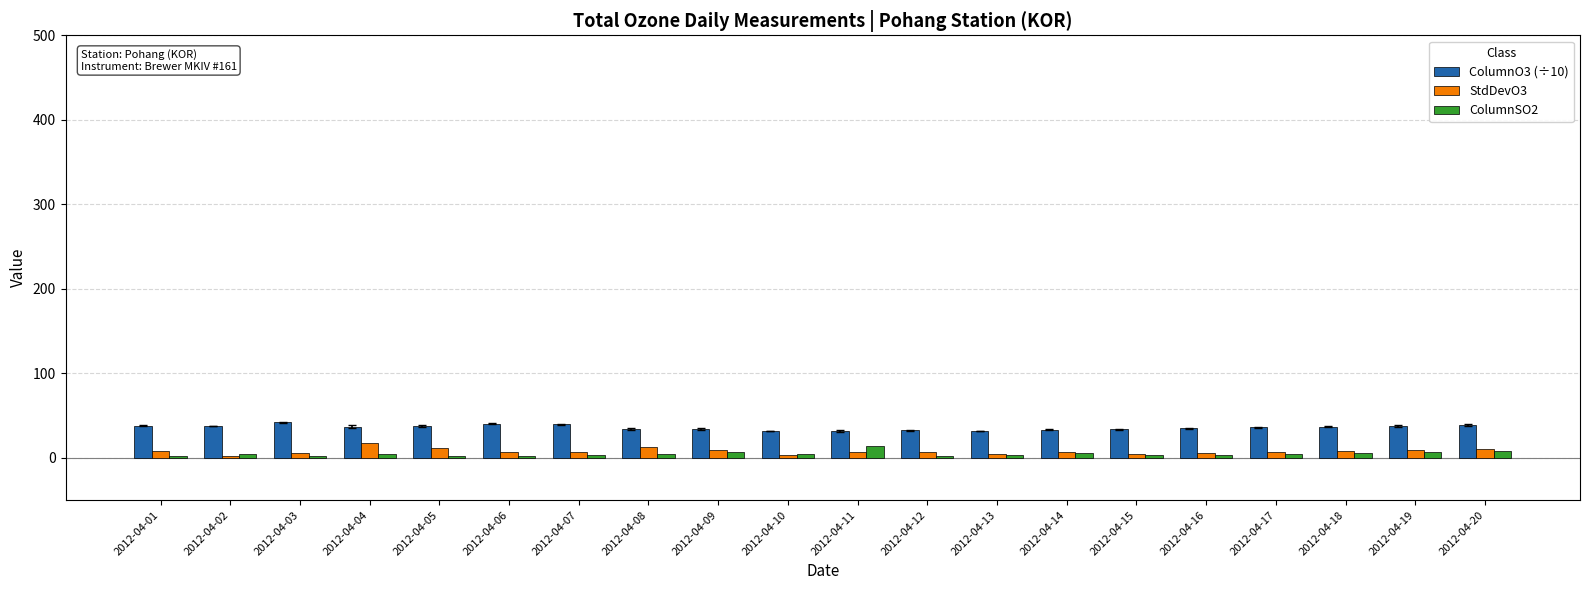

What is the sum of all StdDevO3 values?

155.3